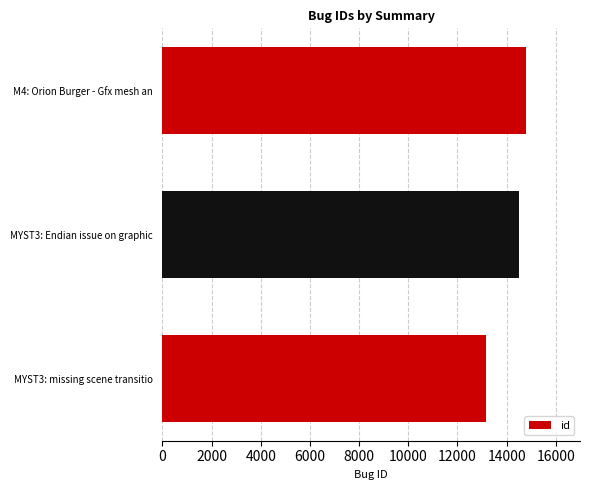

Reading bottom to top, what are all the values shown in this chart?

MYST3: missing scene transitio=13169	MYST3: Endian issue on graphic=14505	M4: Orion Burger - Gfx mesh an=14772